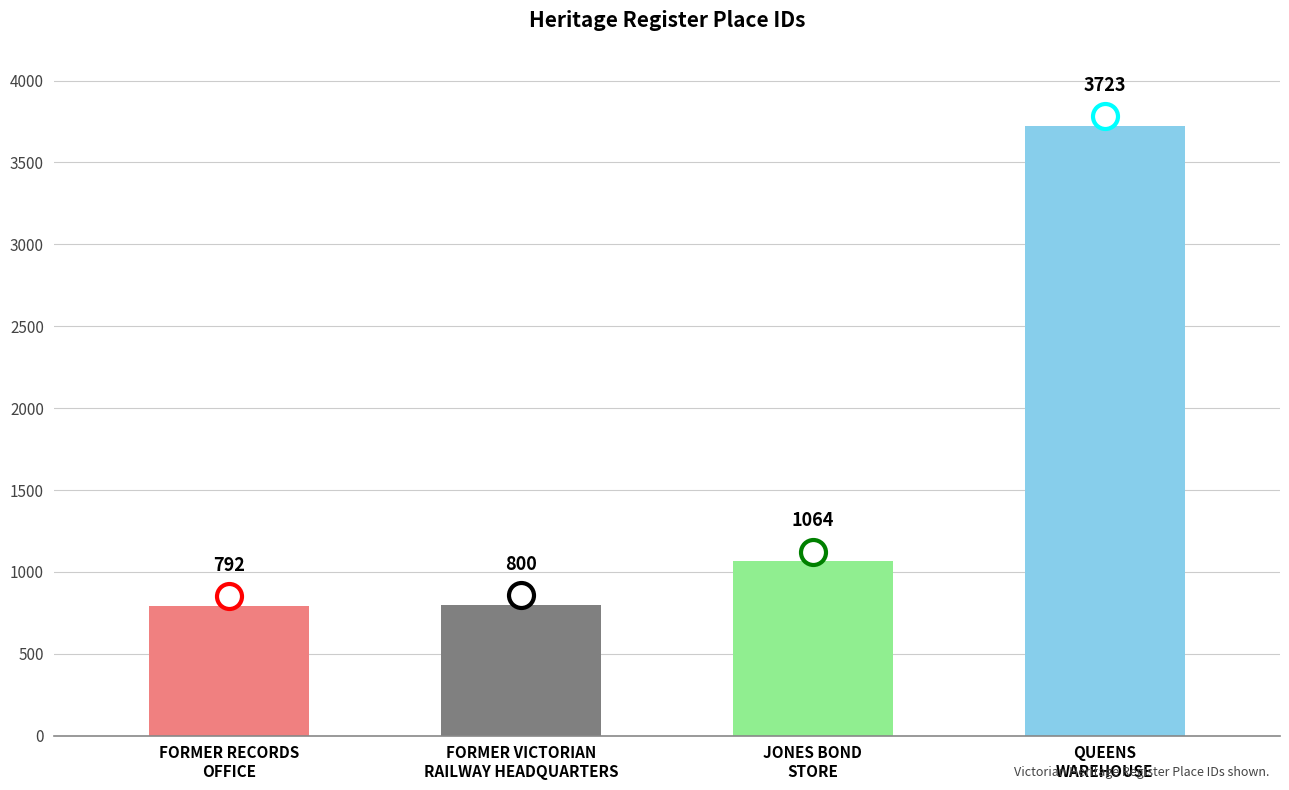

Which category has the highest value across all series?

QUEENS
WAREHOUSE